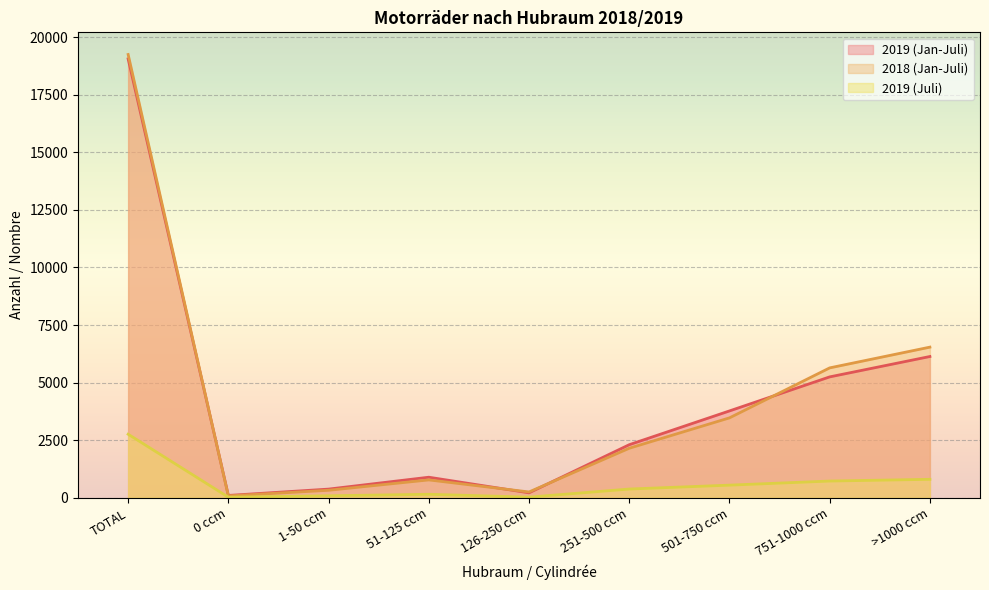

True or false: 2018 (Jan-Juli) has a value of 3851 at >1000 ccm.

False